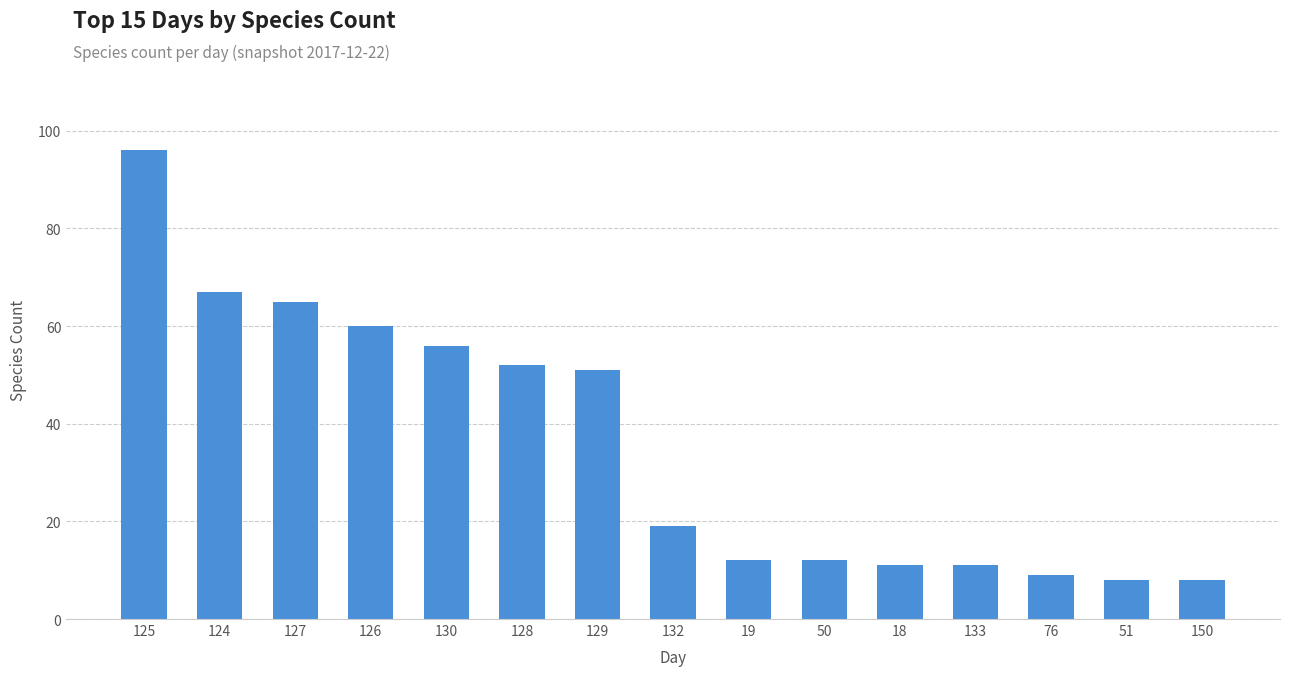

What position from the right is 127?

13